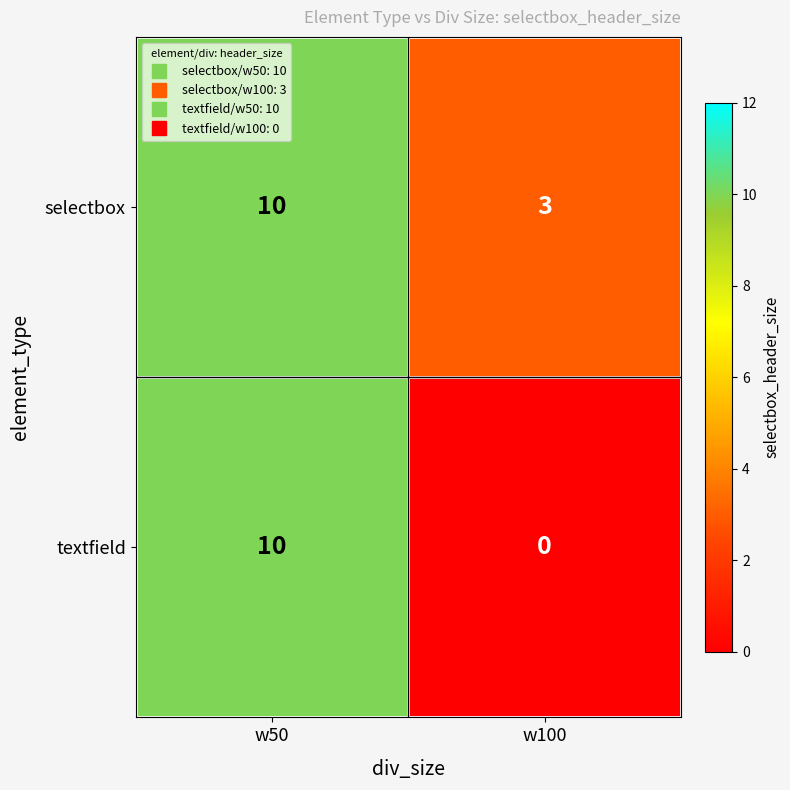

What is the difference between the textfield values at w50 and w100?

10